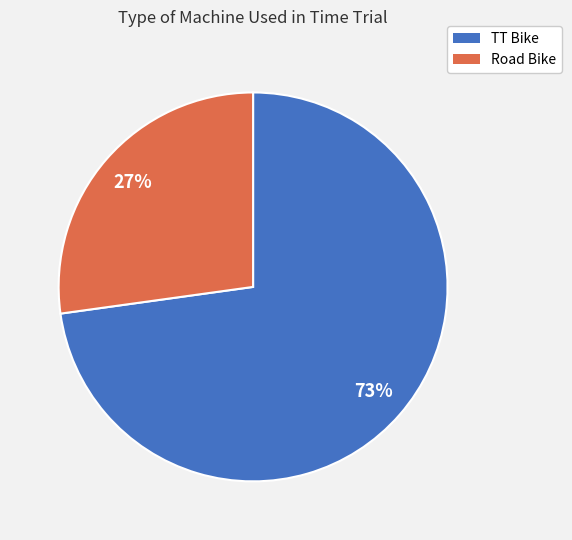

Count the number of slices in the pie.

2